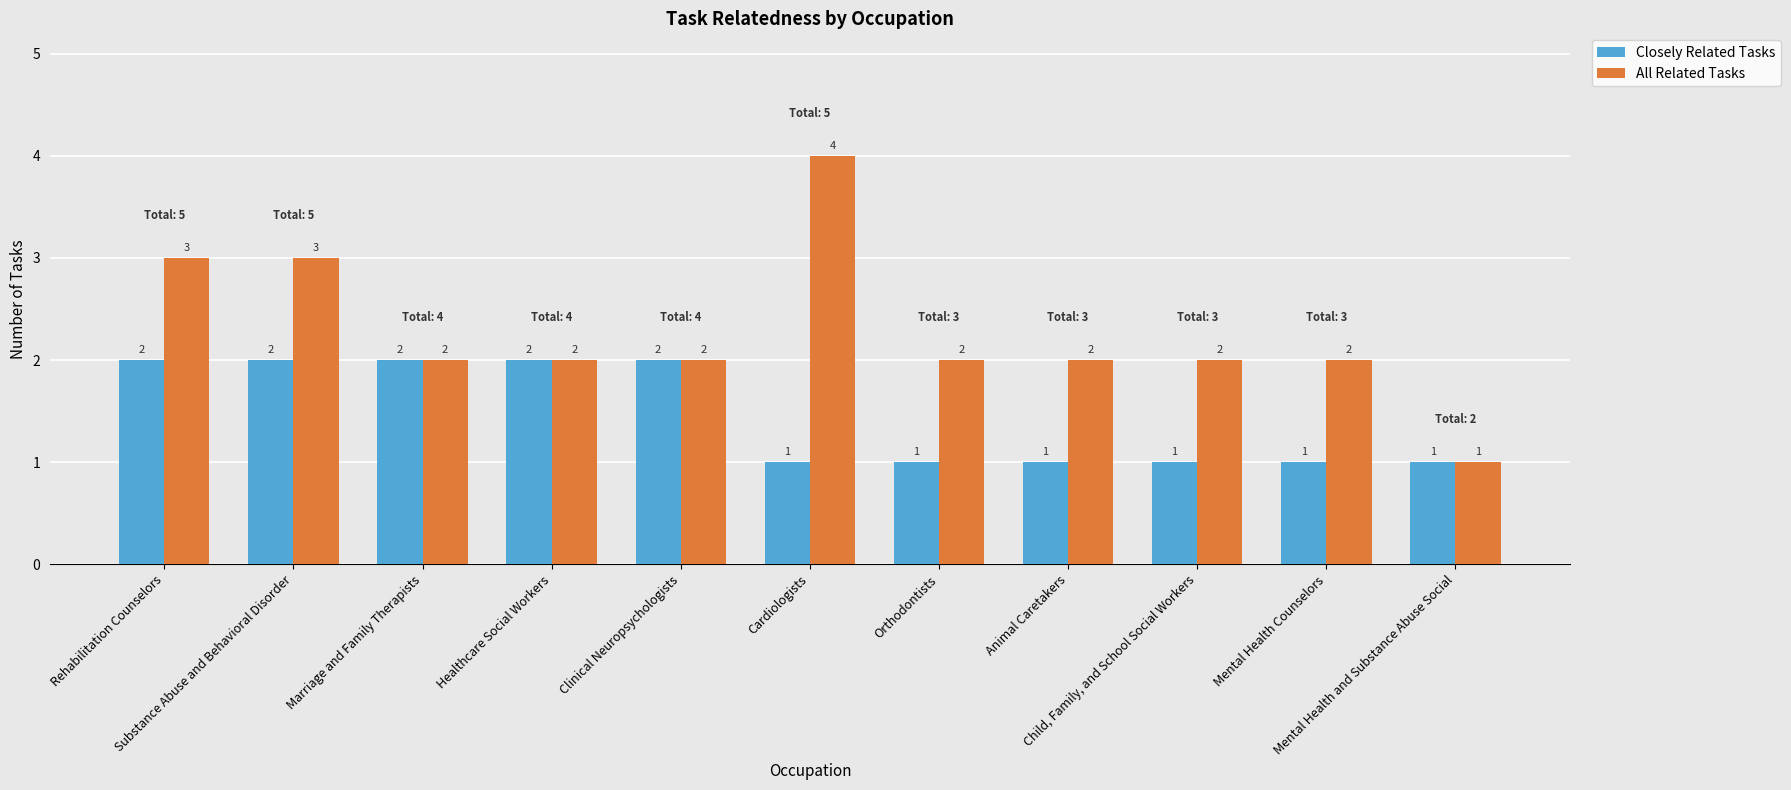

Rank the series by their average value, from lowest to highest.

Closely Related Tasks, All Related Tasks